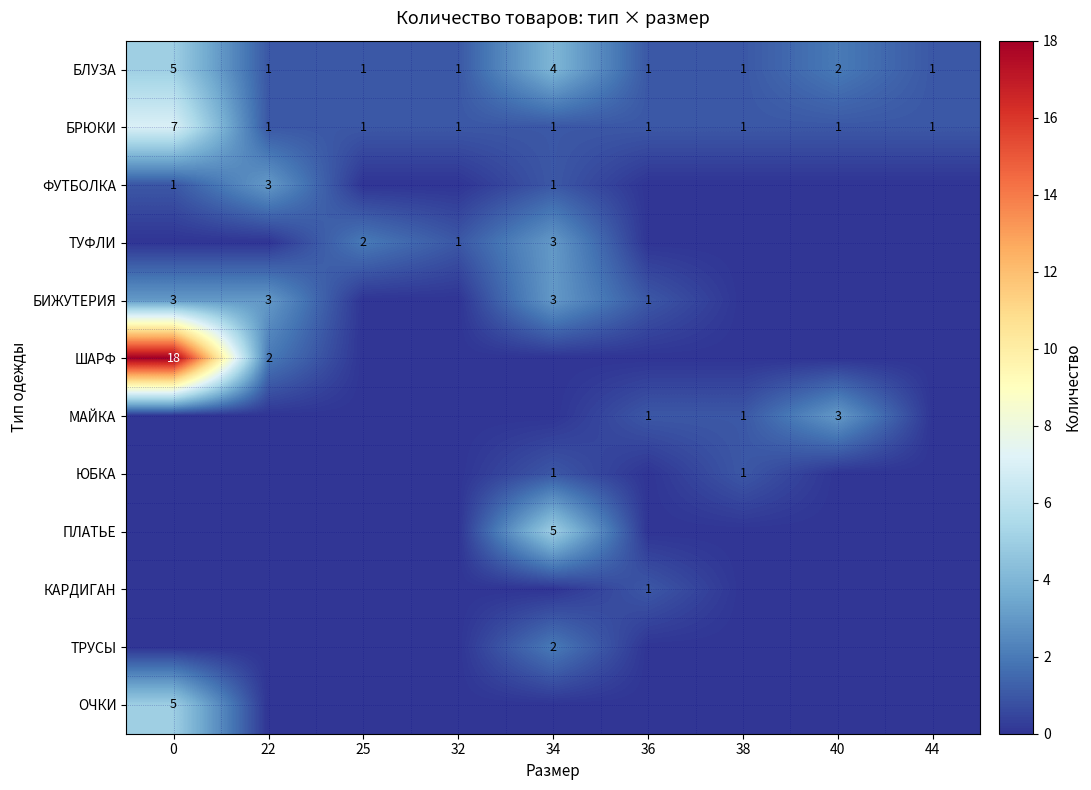

How many БРЮКИ values are between 1 and 2?

8